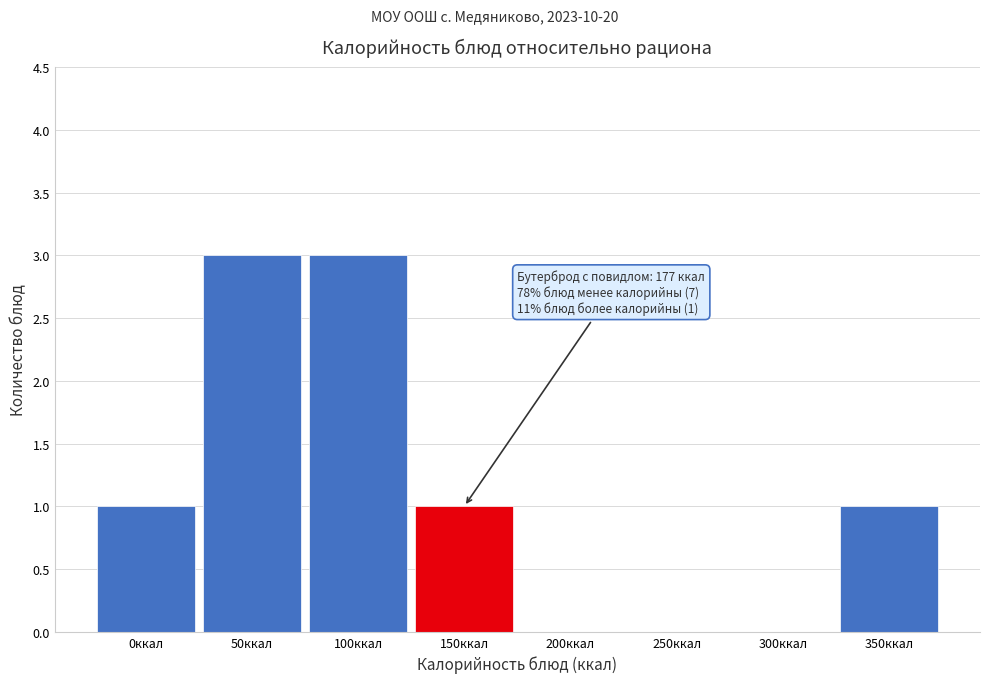

Reading left to right, extract all data points from this chart.

0ккал=1	50ккал=3	100ккал=3	150ккал=1	200ккал=0	250ккал=0	300ккал=0	350ккал=1